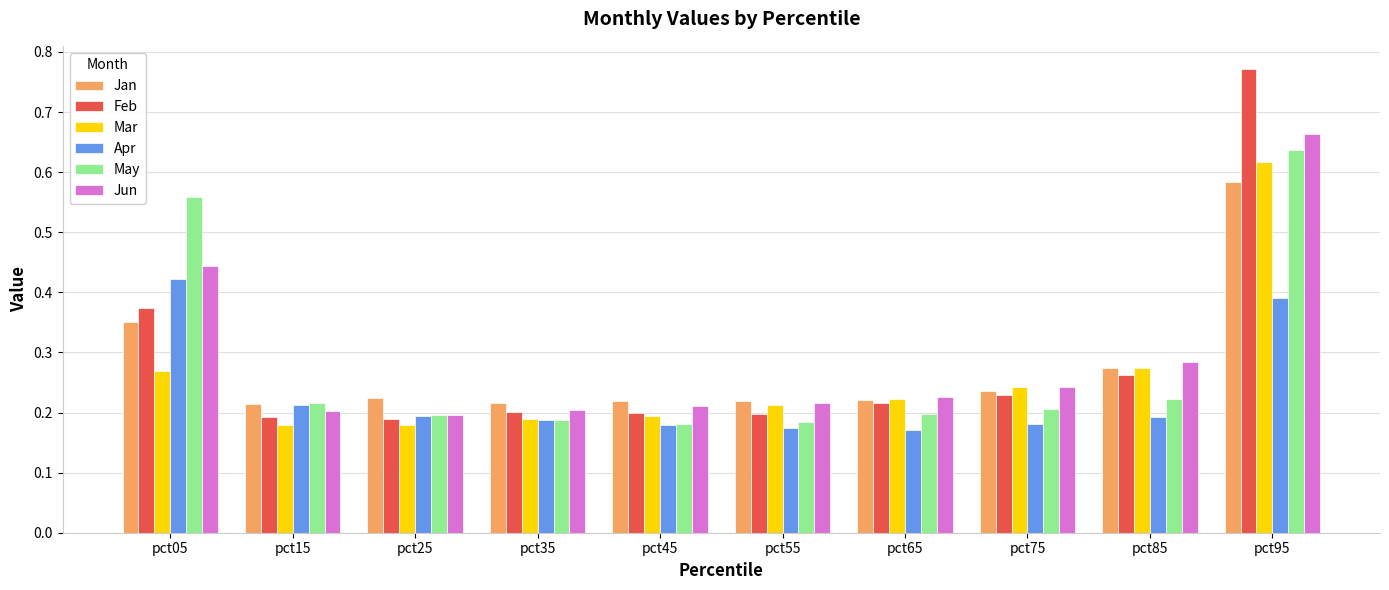

The Feb series shows 0.2 at pct65. True or false?

True